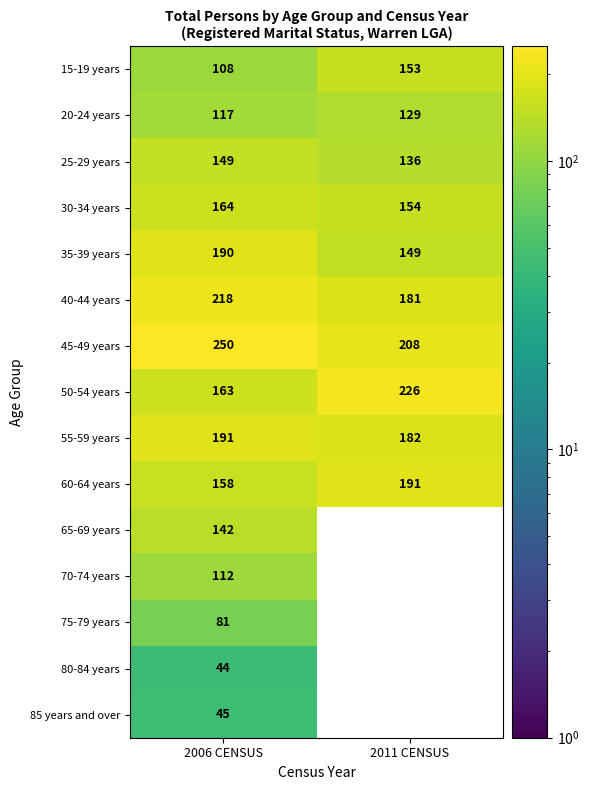

Is the value of 15-19 years at 2006 CENSUS greater than the value of 85 years and over at 2006 CENSUS?

Yes